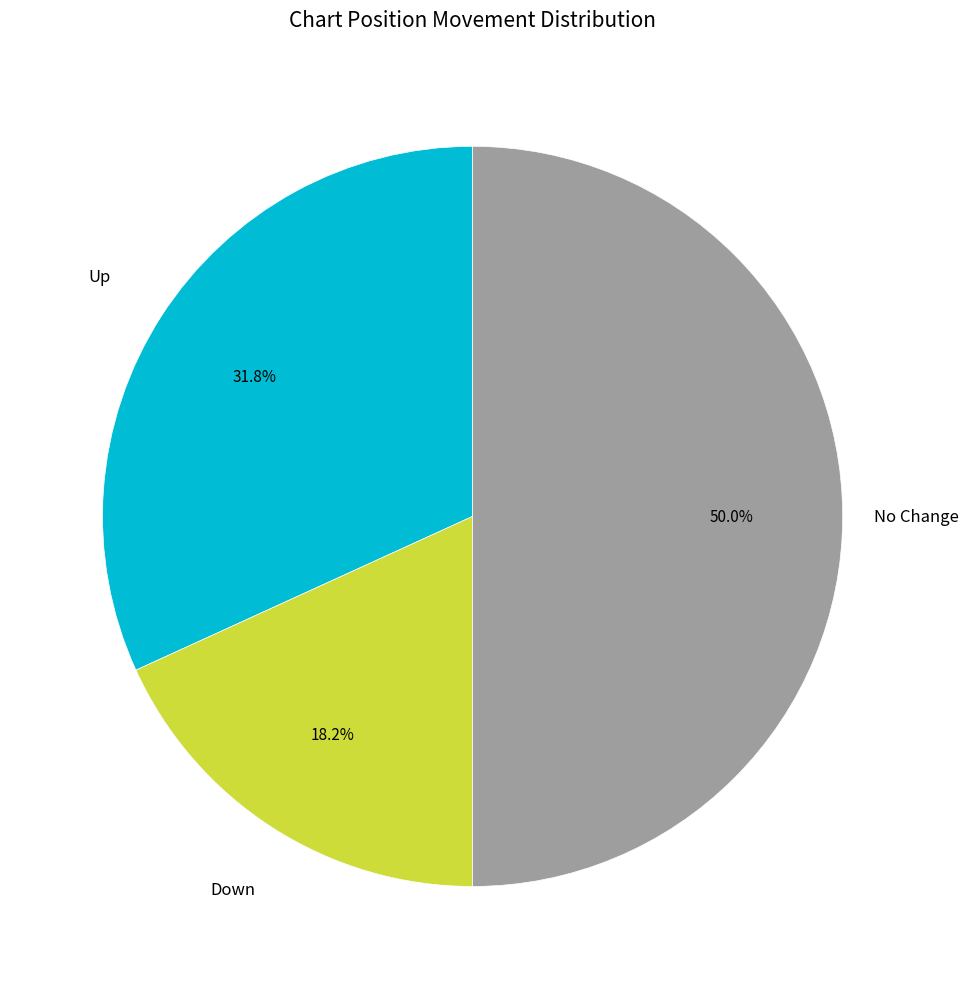

How many segments does this pie chart have?

3